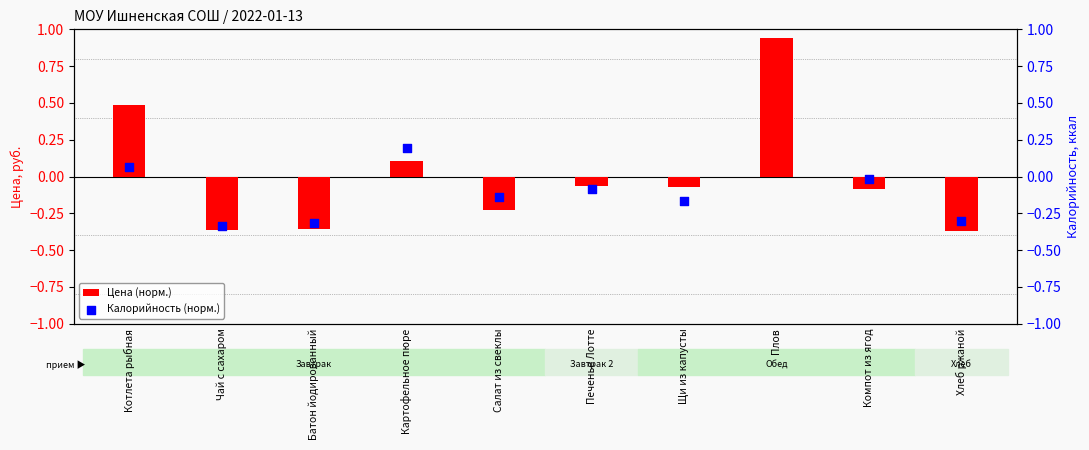

The Цена (норм.) series shows 1.2 at Плов. True or false?

False